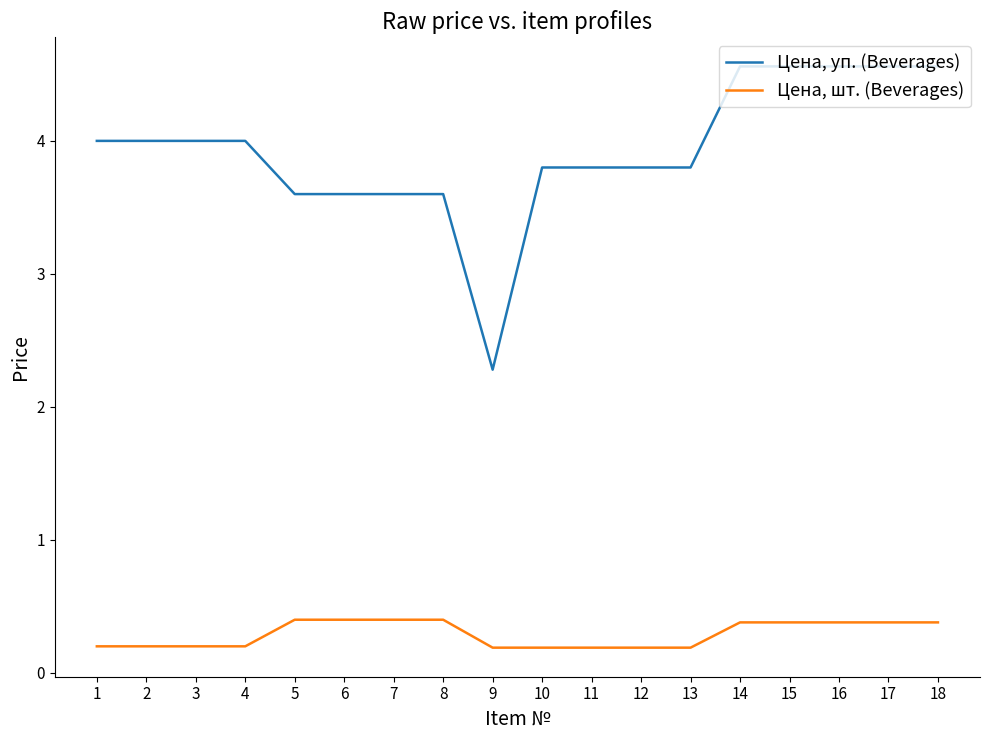

Is this an area chart (filled region under the line)?

No